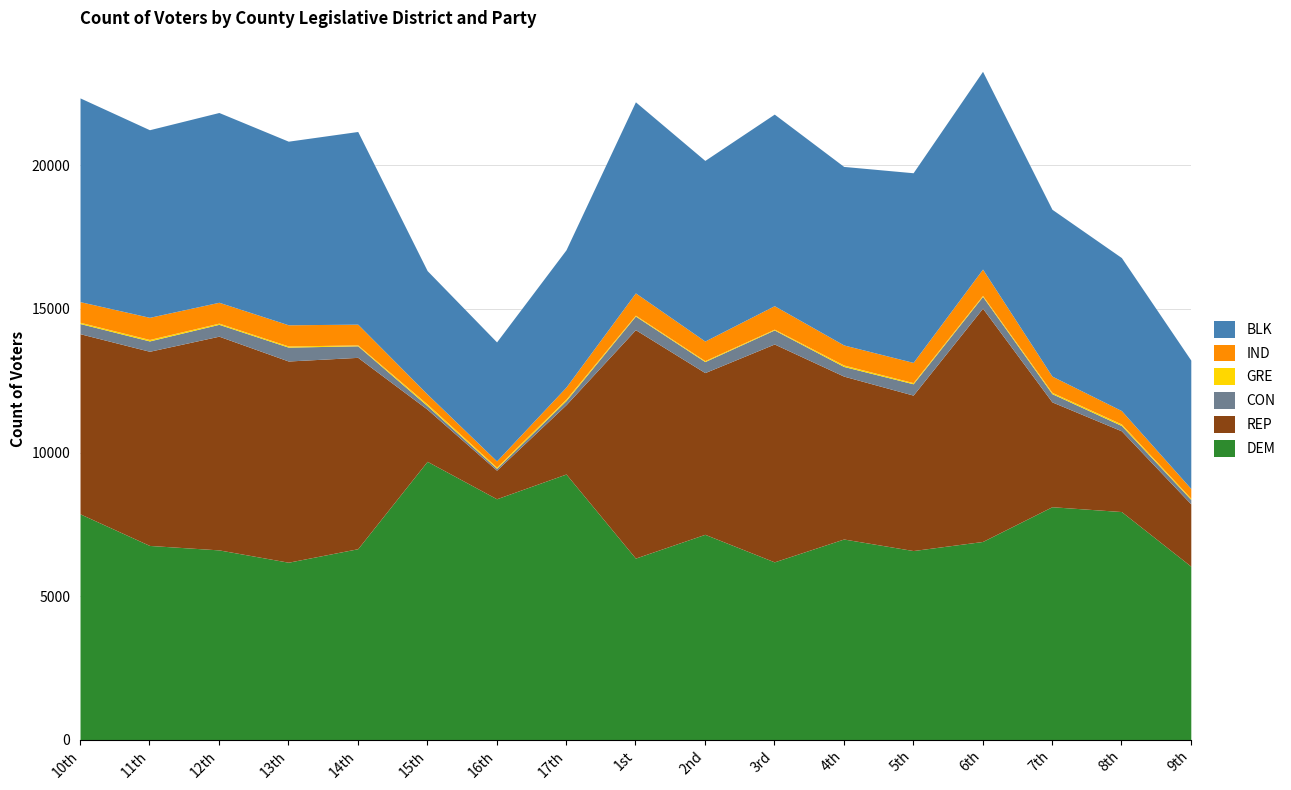

What is the difference between the highest and lowest values at 7th?

8069